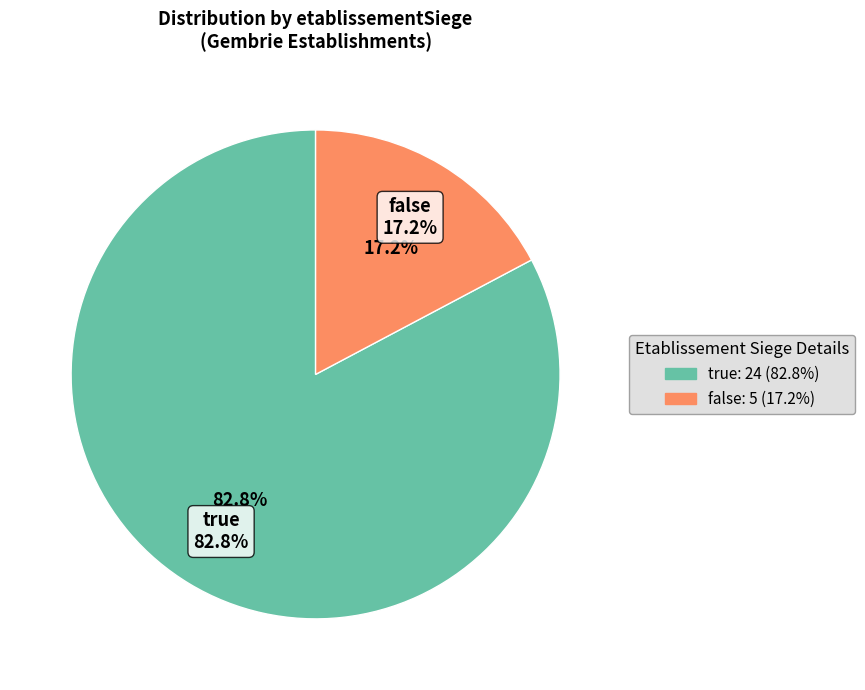

Does true represent more than half of the total?

Yes